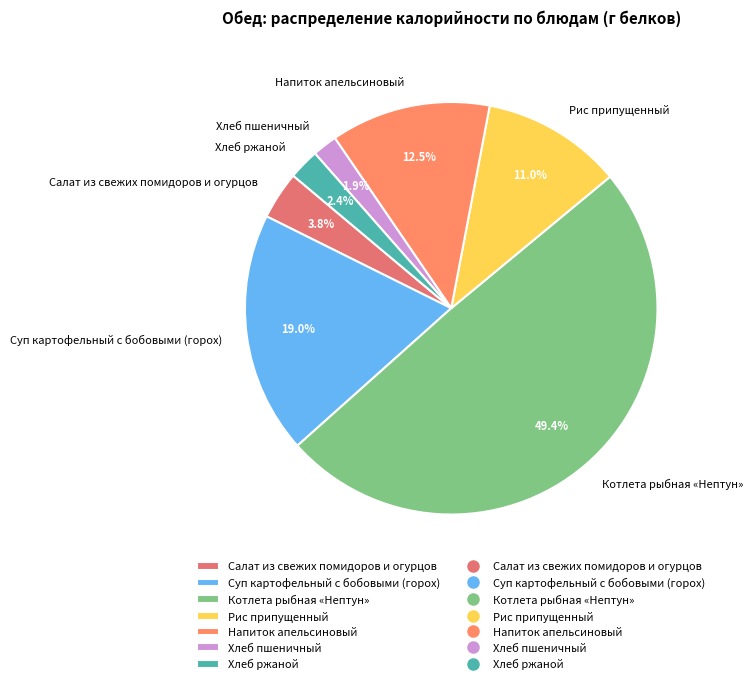

The Котлета рыбная «Нептун» slice represents 35% of the pie. True or false?

False